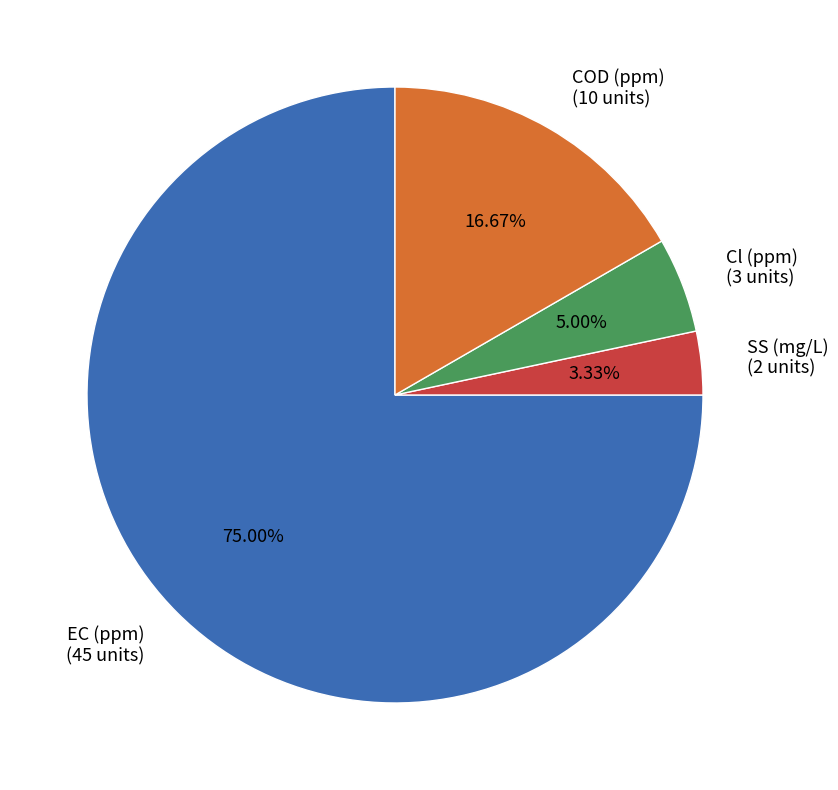

How many segments does this pie chart have?

4